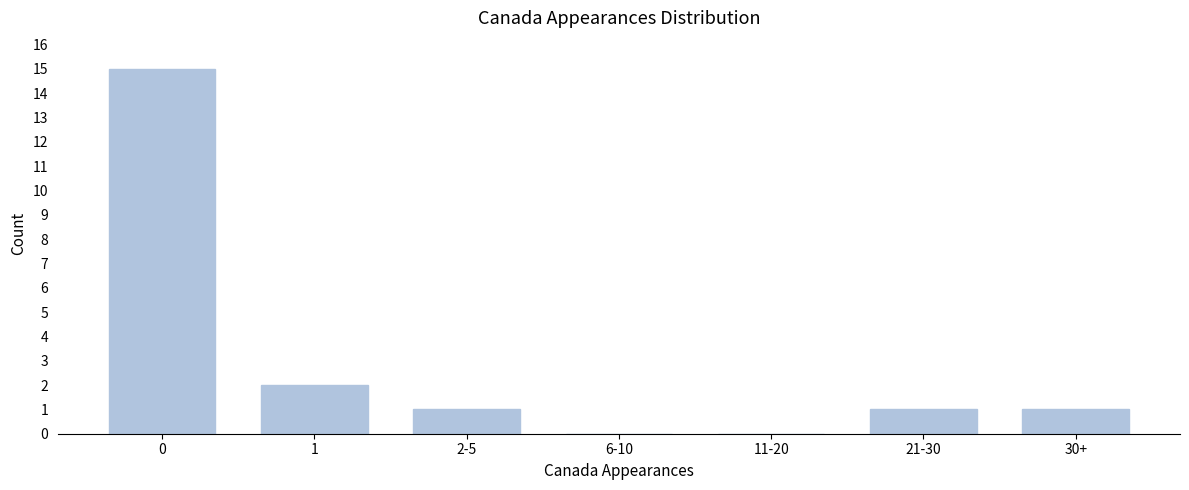

Reading right to left, extract all data points from this chart.

30+=1	21-30=1	11-20=0	6-10=0	2-5=1	1=2	0=15